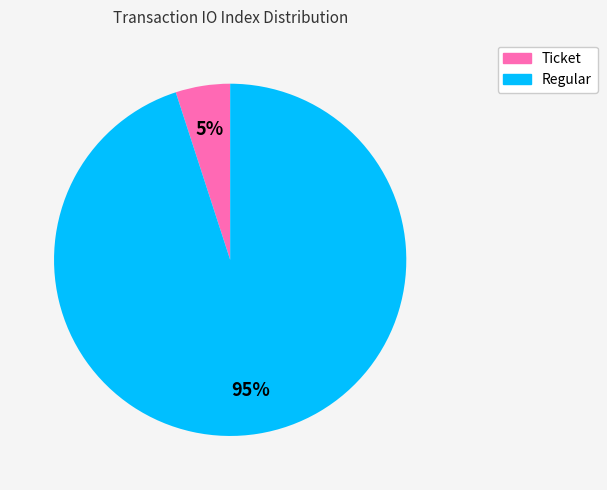

Count the number of slices in the pie.

2